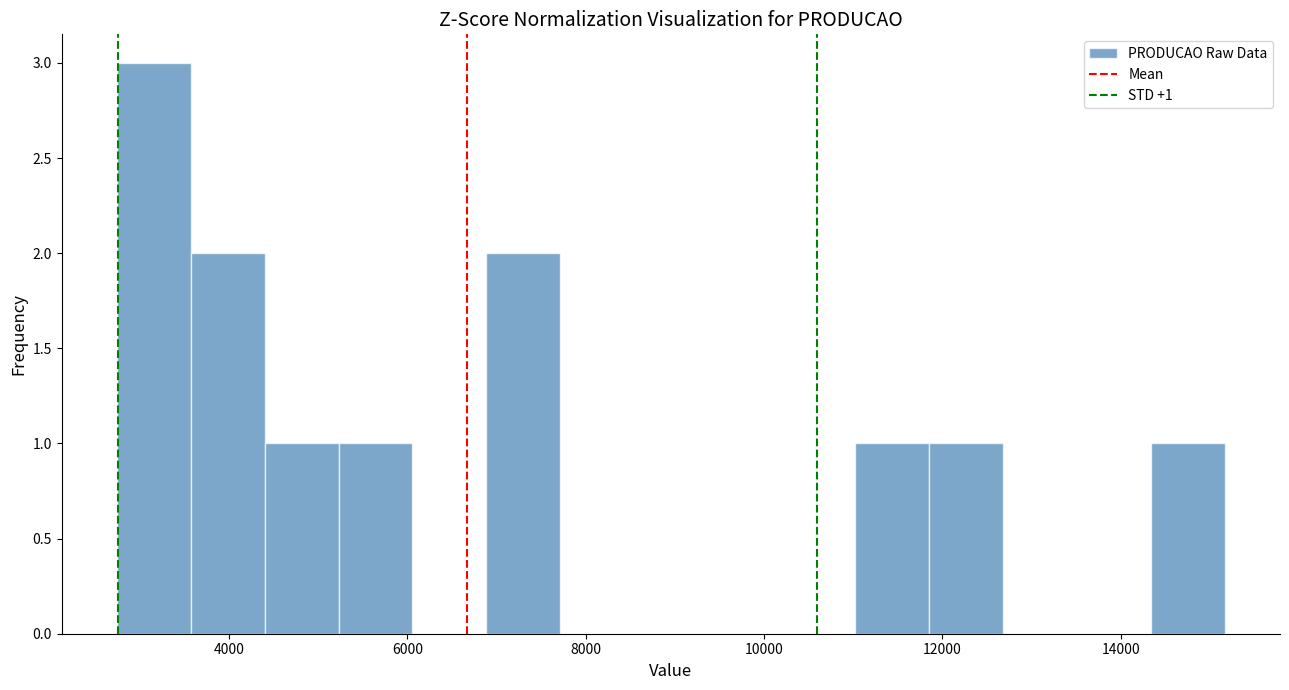

Which range on the x-axis has the tallest bar?

2800 to 3600